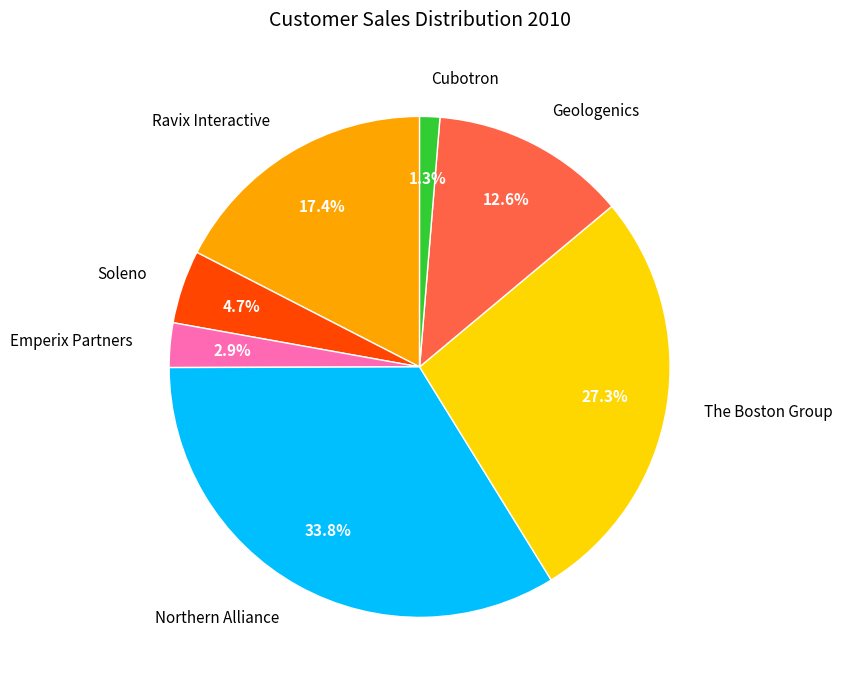

Is there a majority slice in this chart?

No